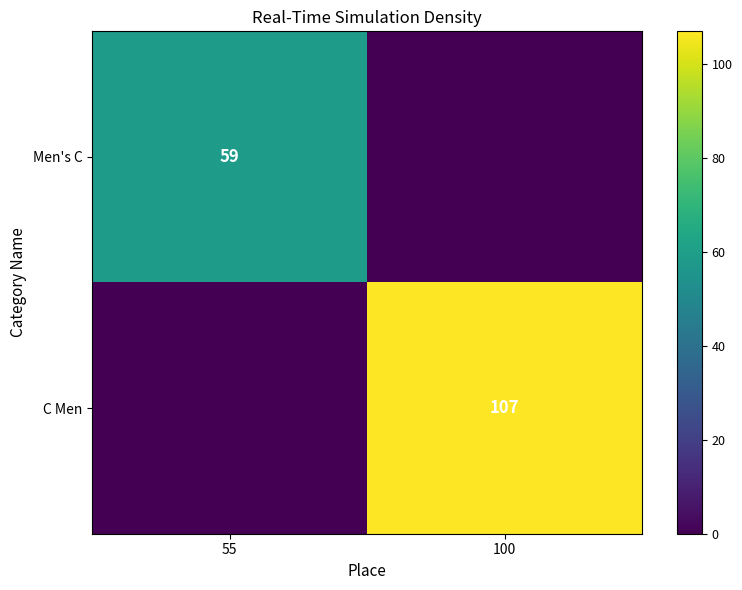

The value of C Men at 100 is 180. True or false?

False